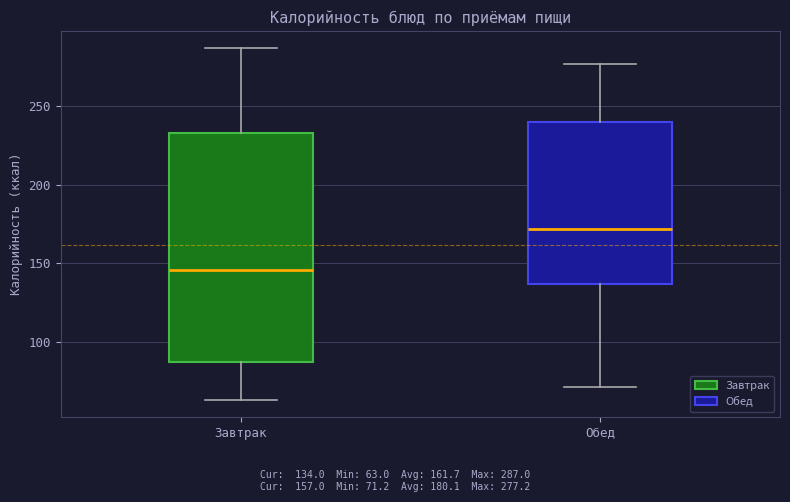

Where is the upper edge of the box for Завтрак on the y-axis? The values are not printed on the chart, so give them approximately, as read against the axis.

235